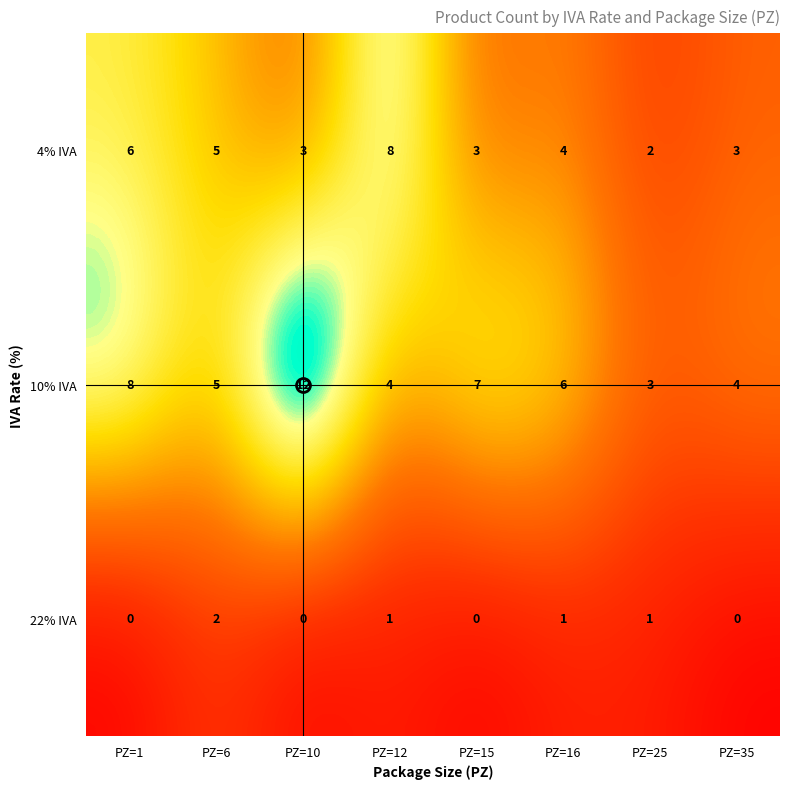

At which label is 4% IVA closest to 5?

PZ=6